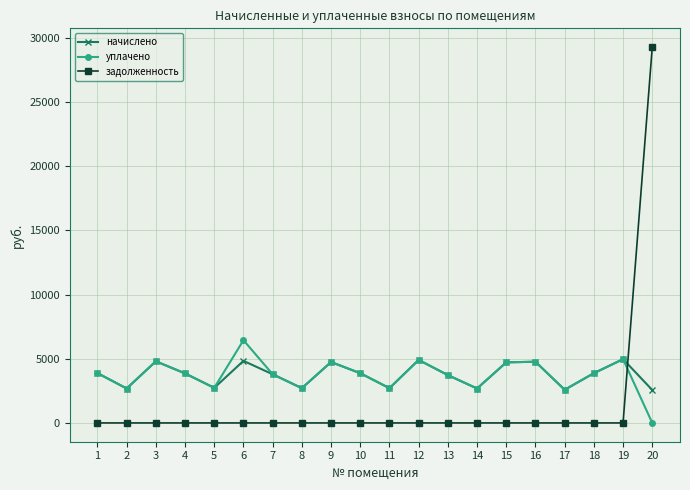

What is the sum of the уплачено values at 20 and 5?

2732.4